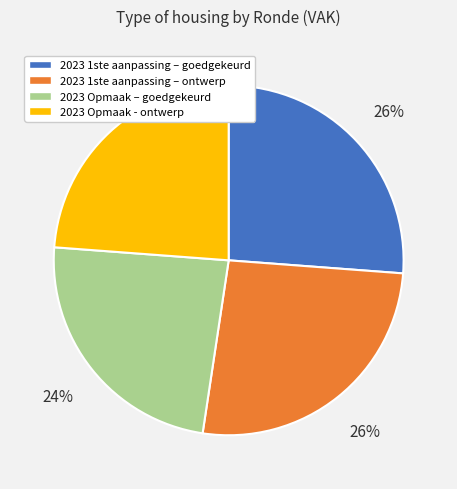

To the nearest percent, what percentage of the pie is 2023 1ste aanpassing – ontwerp?

26%